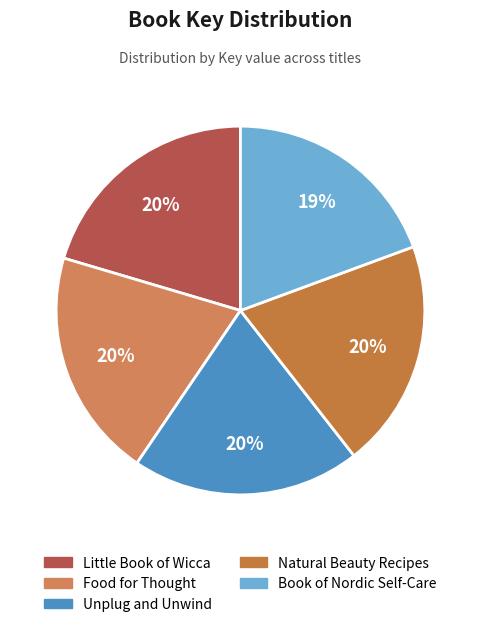

Count the number of slices in the pie.

5